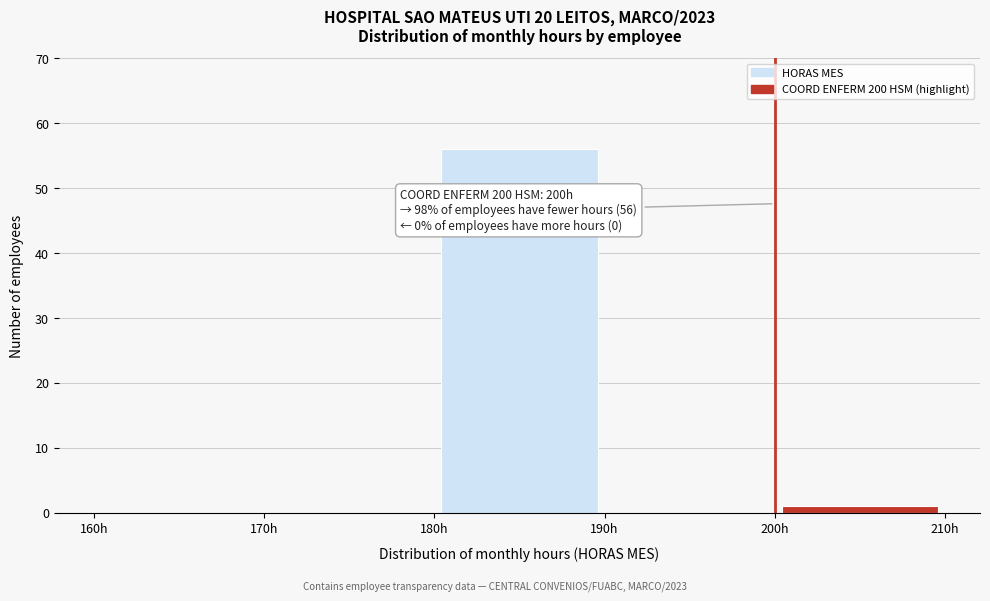

Over which range of the x-axis is the bar tallest?

180 to 190